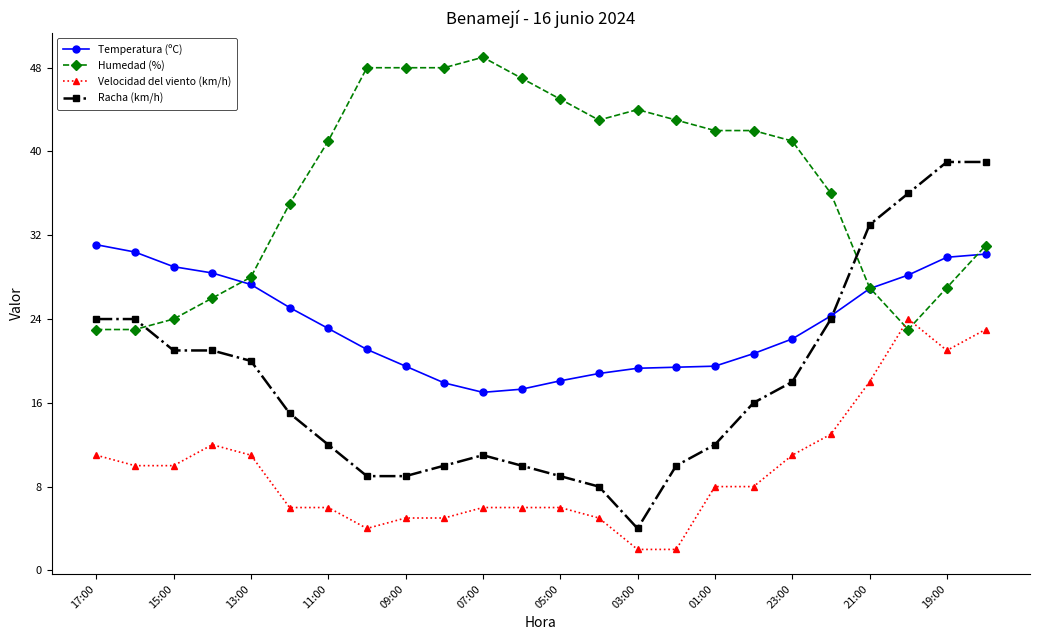

List the series in order of their peak value, lowest first.

Velocidad del viento (km/h), Temperatura (ºC), Racha (km/h), Humedad (%)